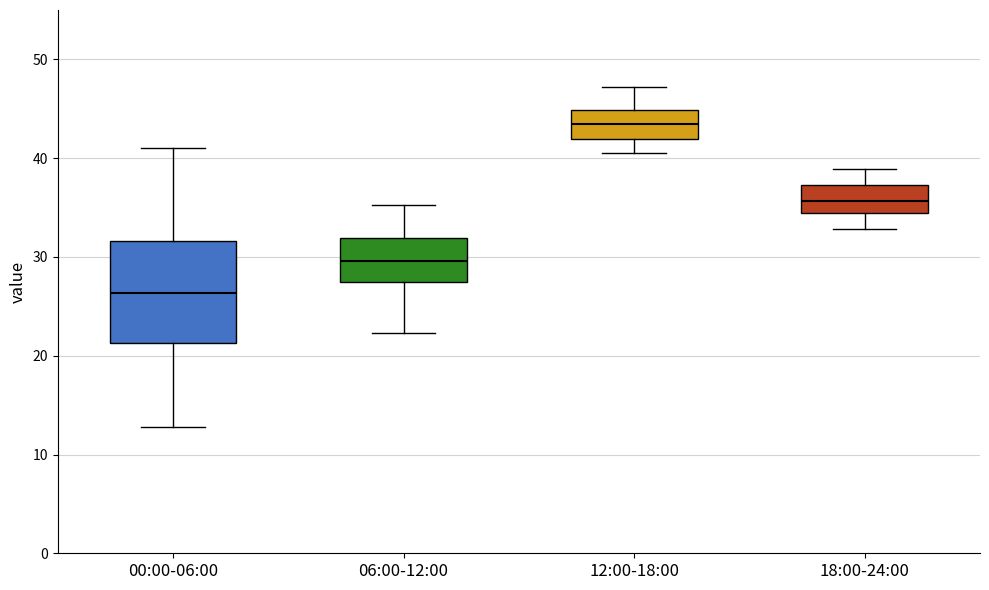

Which box is the tallest, from its lower edge to its upper edge?

00:00-06:00